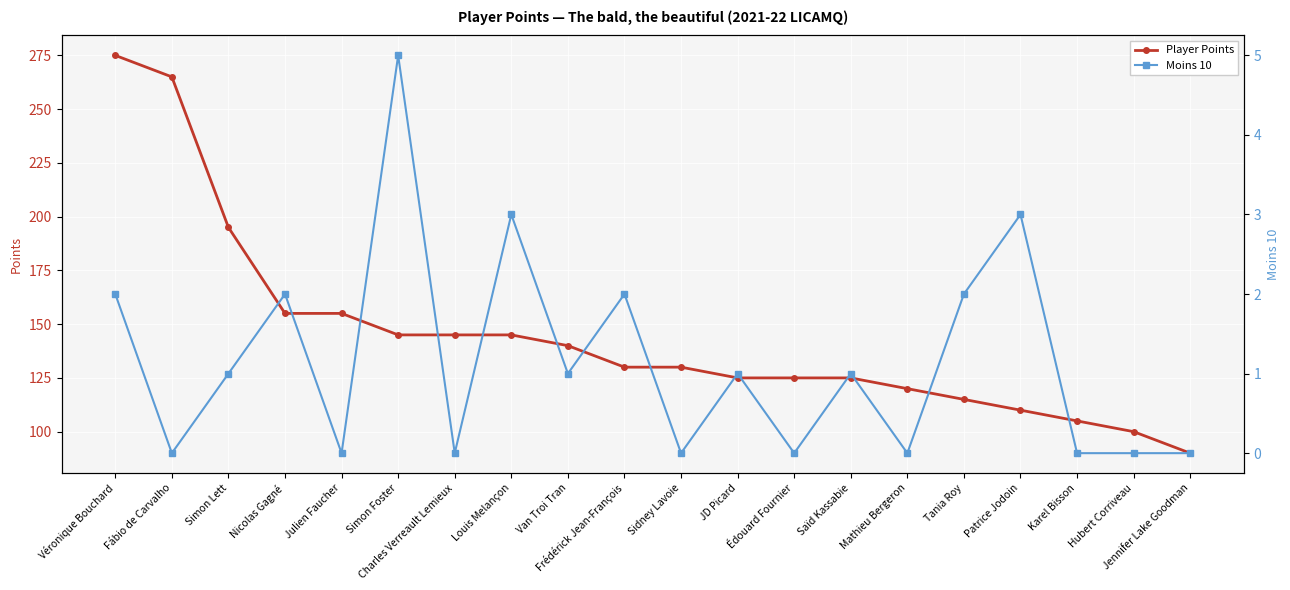

True or false: Player Points has more than 2 interior local peaks.

False